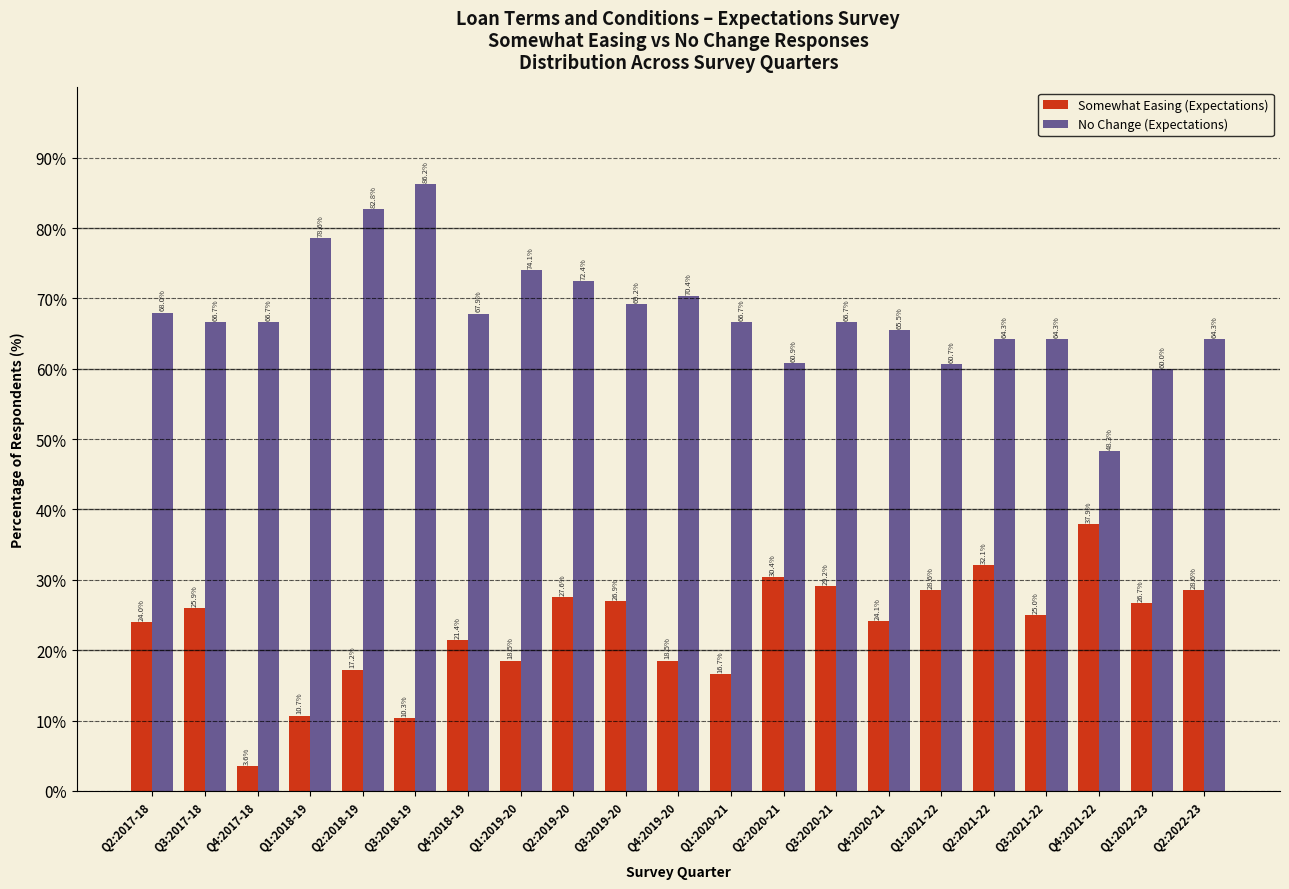

Reading right to left, list all the values displayed in this chart.

Somewhat Easing (Expectations): 28.6	26.7	37.9	25.0	32.1	28.6	24.1	29.2	30.4	16.7	18.5	26.9	27.6	18.5	21.4	10.3	17.2	10.7	3.6	25.9	24.0
No Change (Expectations): 64.3	60.0	48.3	64.3	64.3	60.7	65.5	66.7	60.9	66.7	70.4	69.2	72.4	74.1	67.9	86.2	82.8	78.6	66.7	66.7	68.0